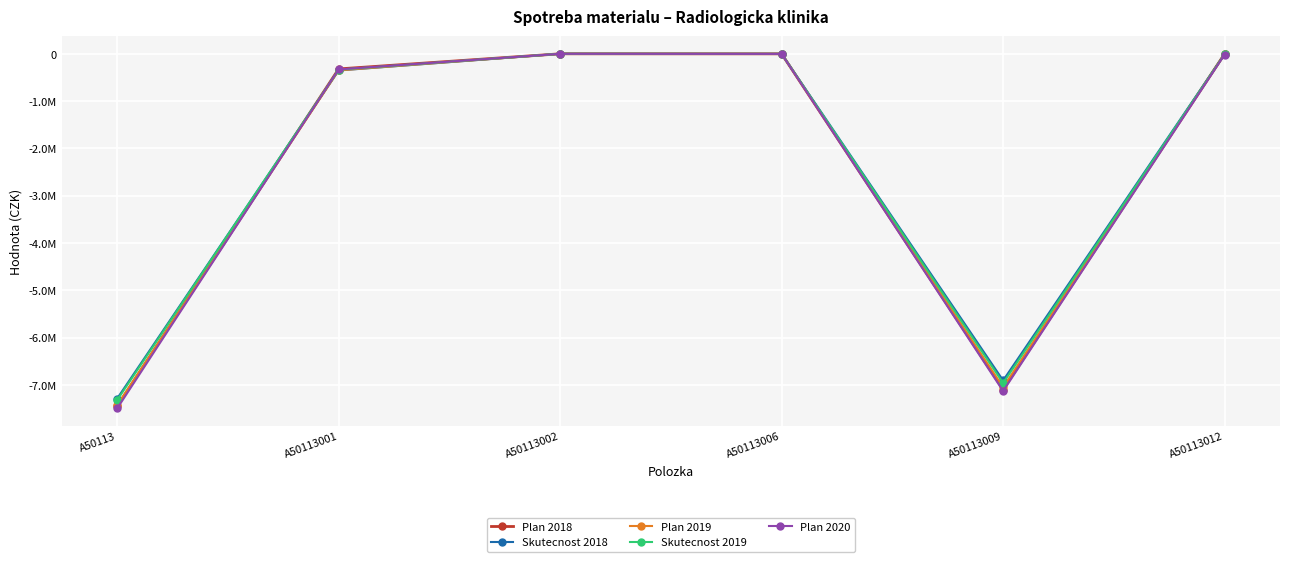

Is this an area chart (filled region under the line)?

No